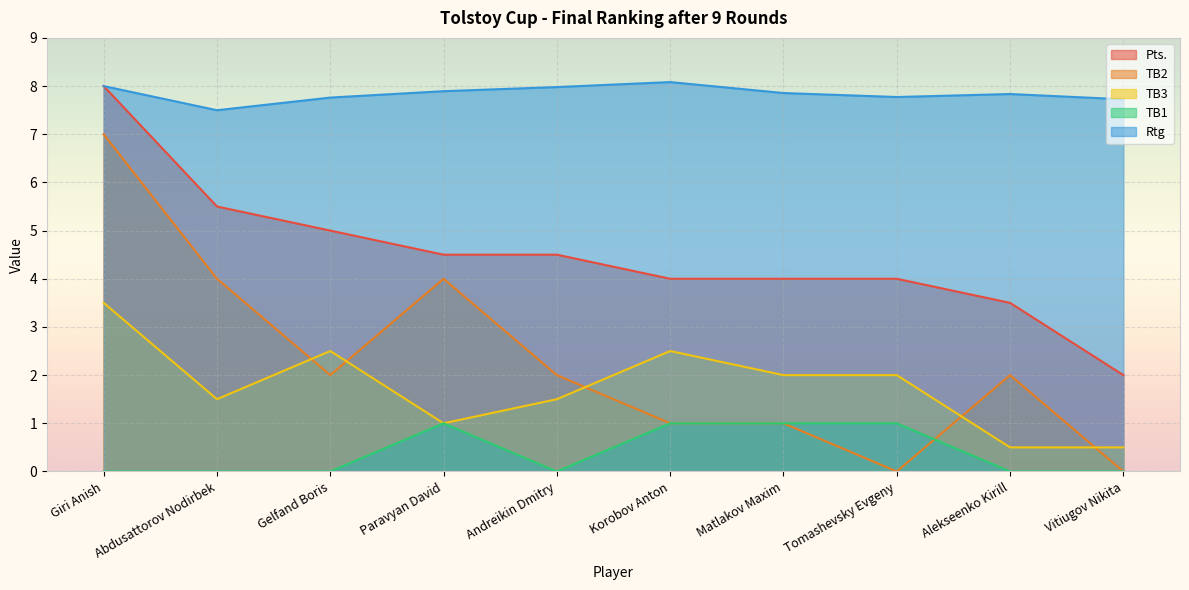

Between Andreikin Dmitry and Alekseenko Kirill, which series saw the biggest shift?

Pts.